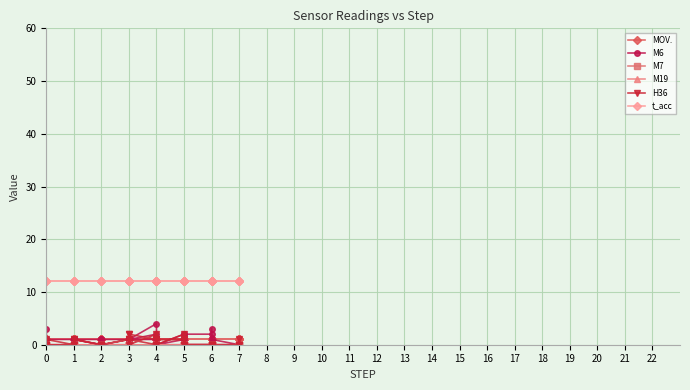

Which series has the largest total across all categories?

t_acc